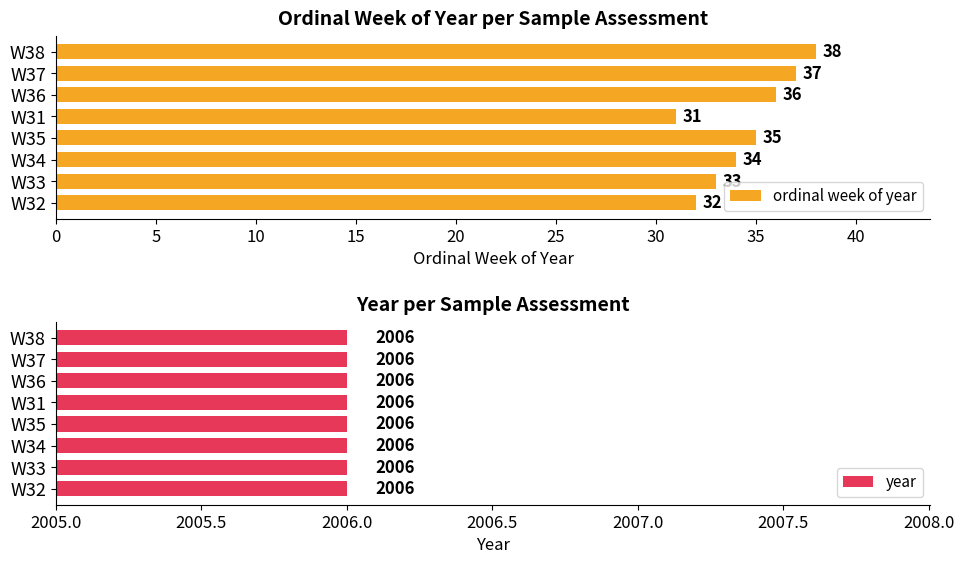

What are all the series names shown in the legend?

ordinal week of year, year